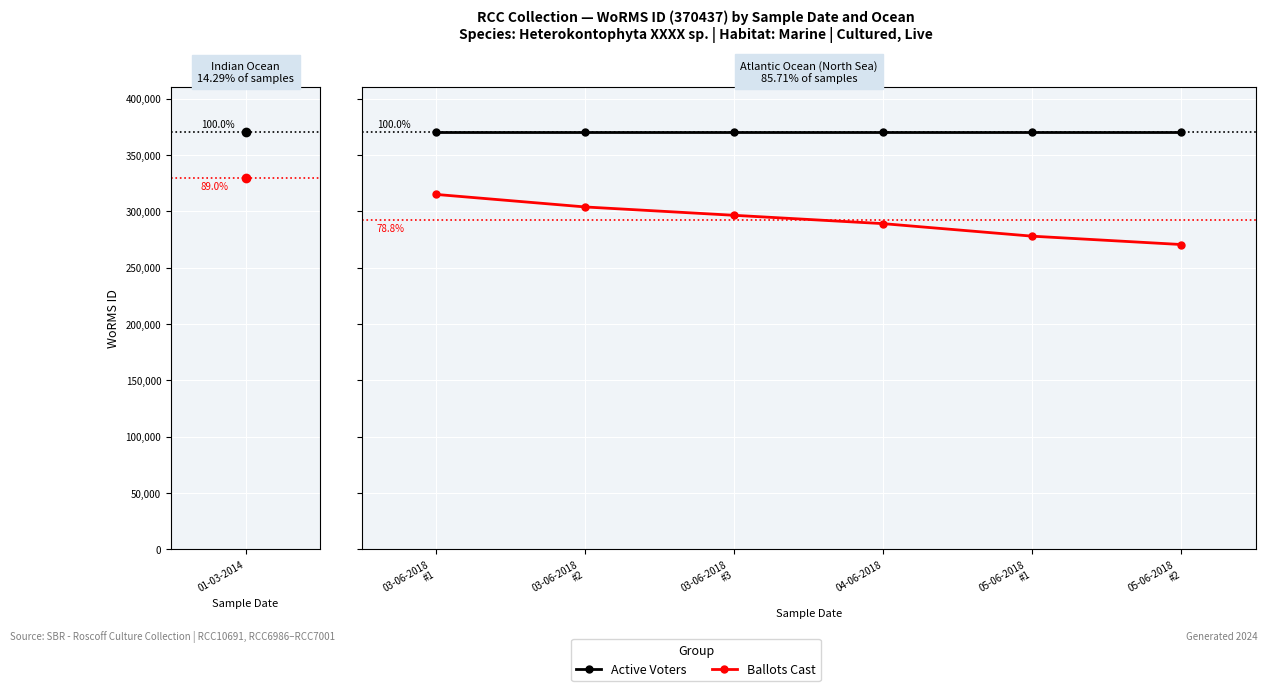

True or false: Active Voters and Ballots Cast intersect in this chart.

False